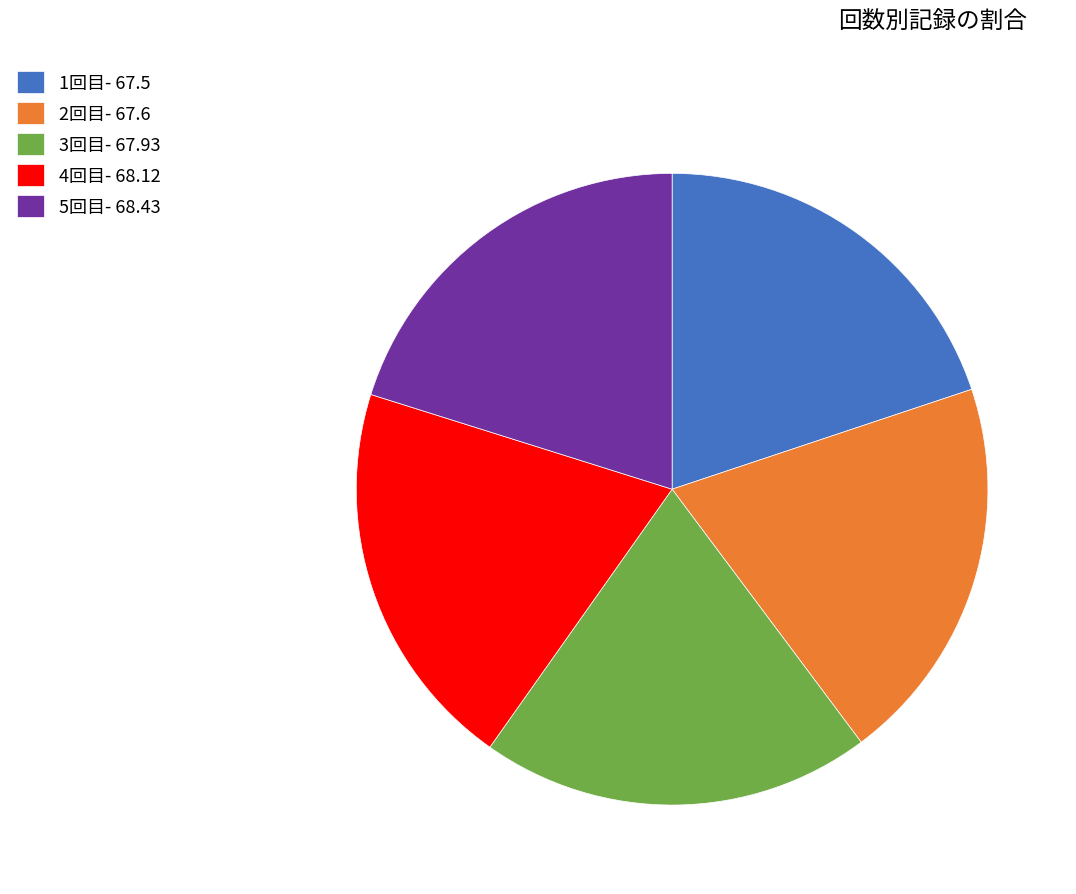

Approximately how many times larger is the value at 1回目 compared to 5回目?

1.0